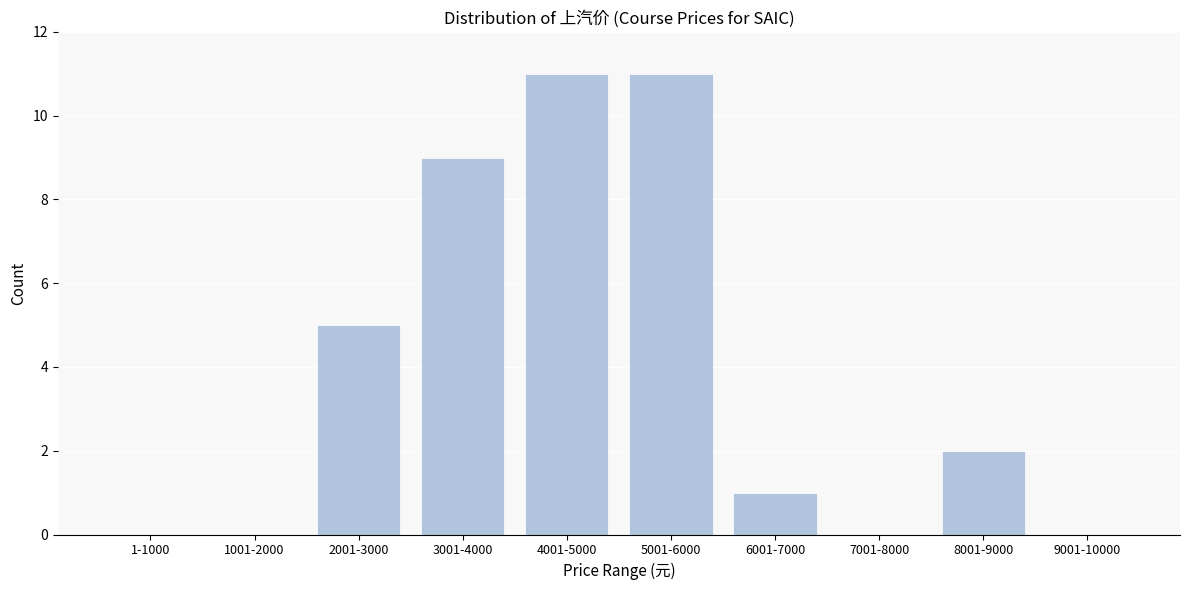

Reading right to left, list all the values displayed in this chart.

9001-10000=0	8001-9000=2	7001-8000=0	6001-7000=1	5001-6000=11	4001-5000=11	3001-4000=9	2001-3000=5	1001-2000=0	1-1000=0